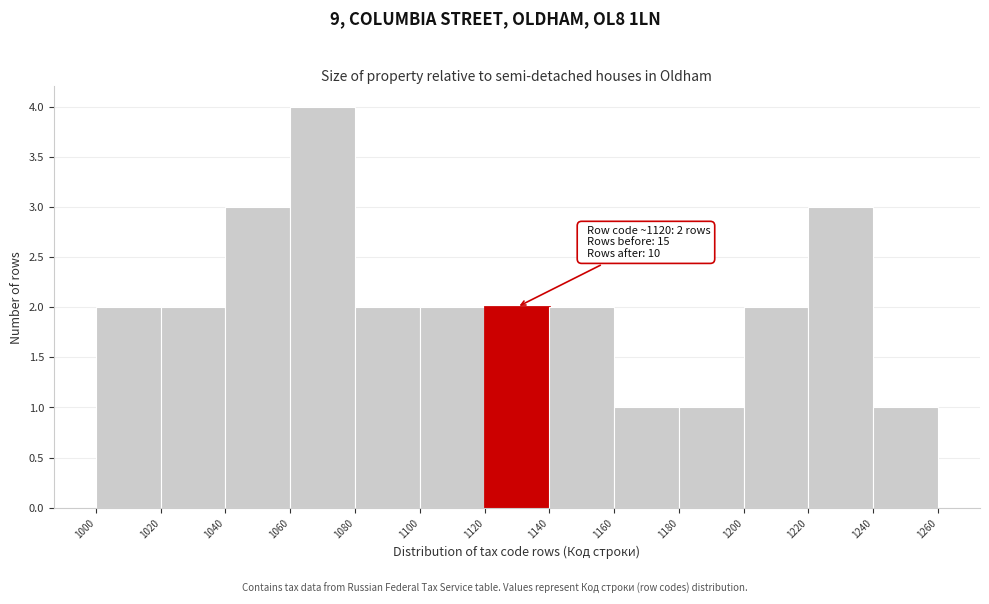

Which range on the x-axis has the tallest bar?

1060 to 1080